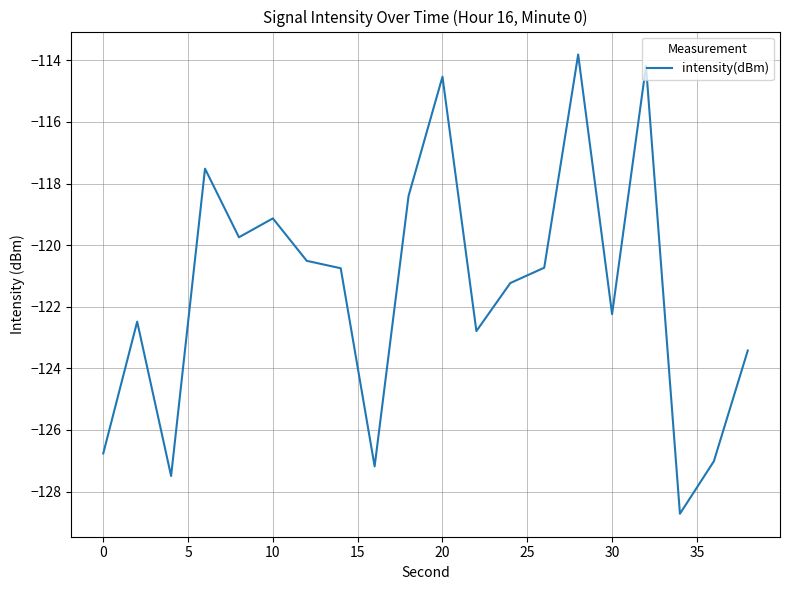

What is the maximum value shown in the chart?

-113.8